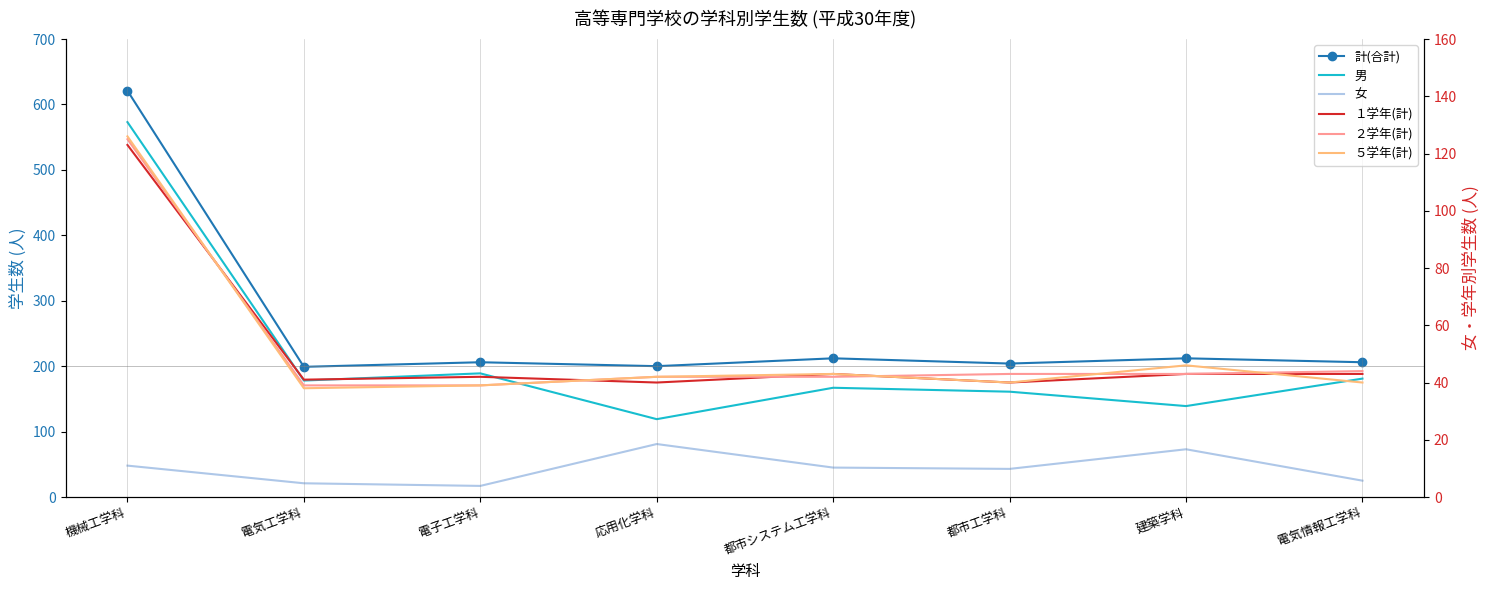

True or false: 計(合計) and 男 intersect in this chart.

False